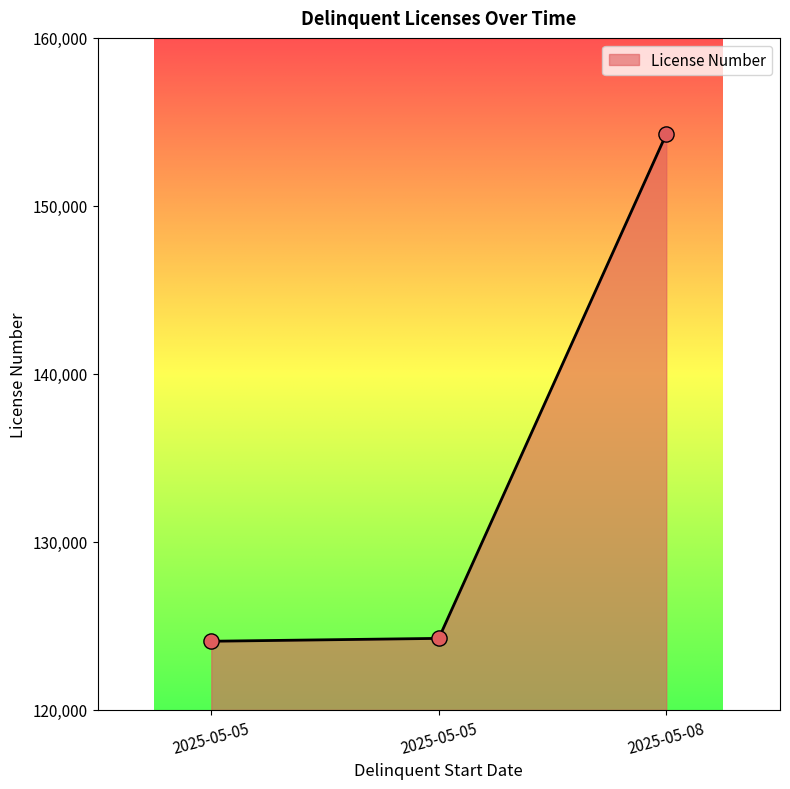

Approximately how many times larger is the value at 2025-05-05 compared to 2025-05-05?

1.0